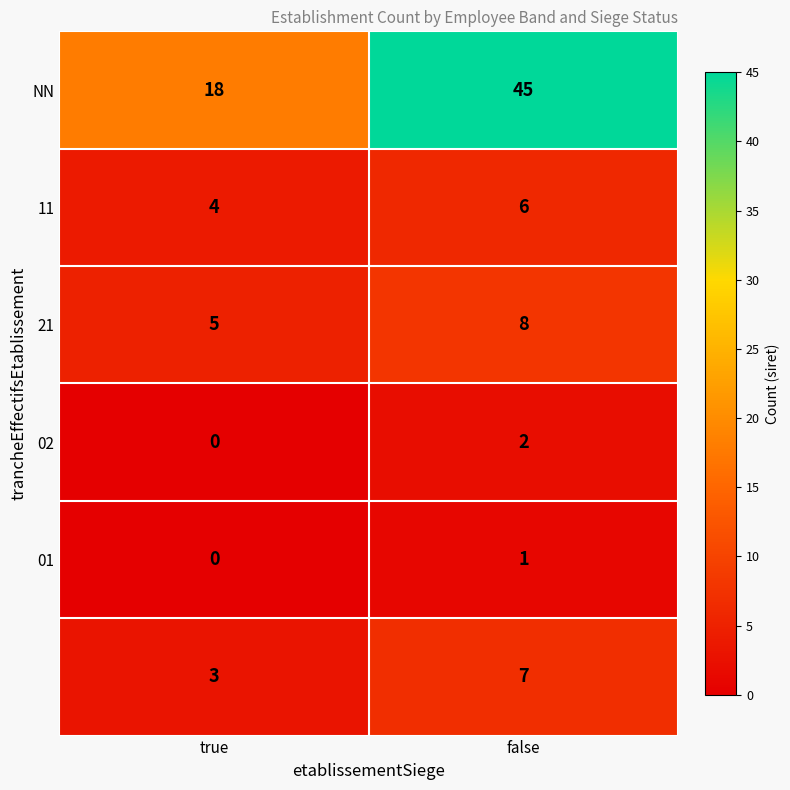

At which category is the sum across all series the highest?

false